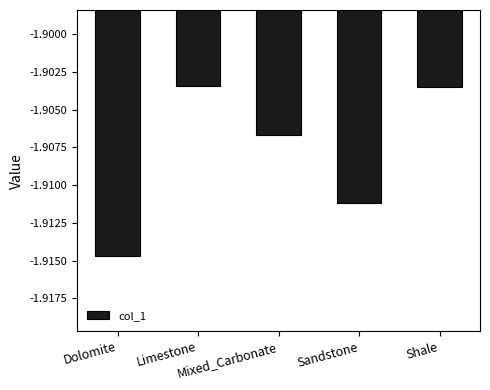

What position from the left is Dolomite?

1